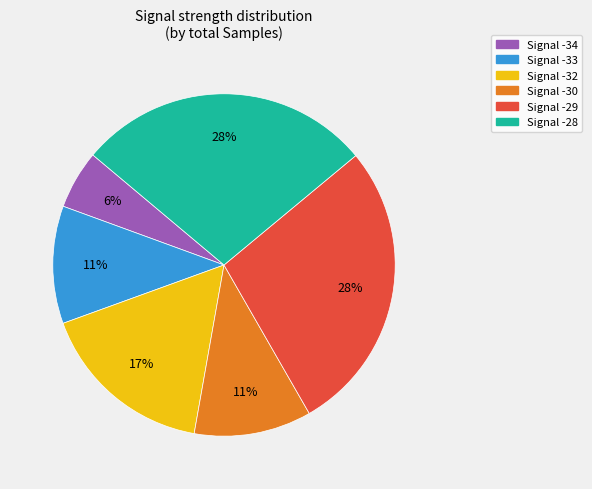

Is it true that Signal -34 is 1% of the pie?

False